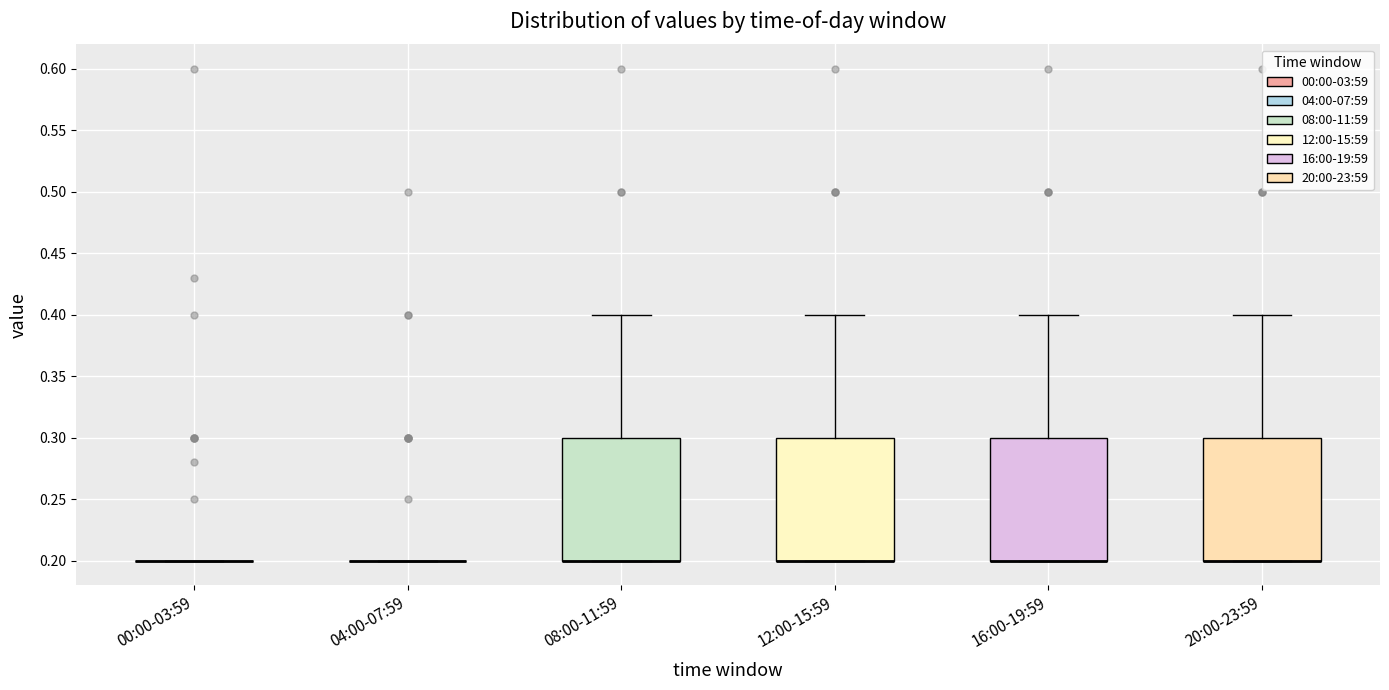

Where does the upper whisker of the box for 20:00-23:59 end on the y-axis? The values are not printed on the chart, so give them approximately, as read against the axis.

0.4